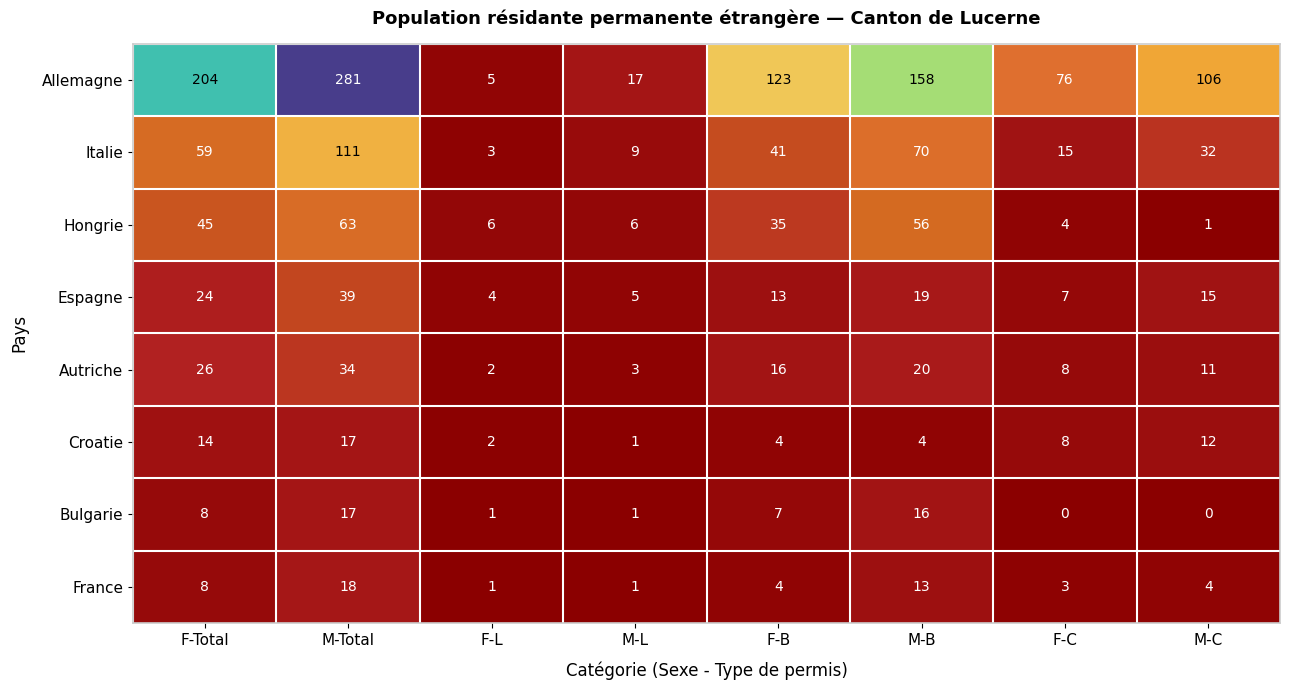

At which category is the sum across all series the highest?

M-Total